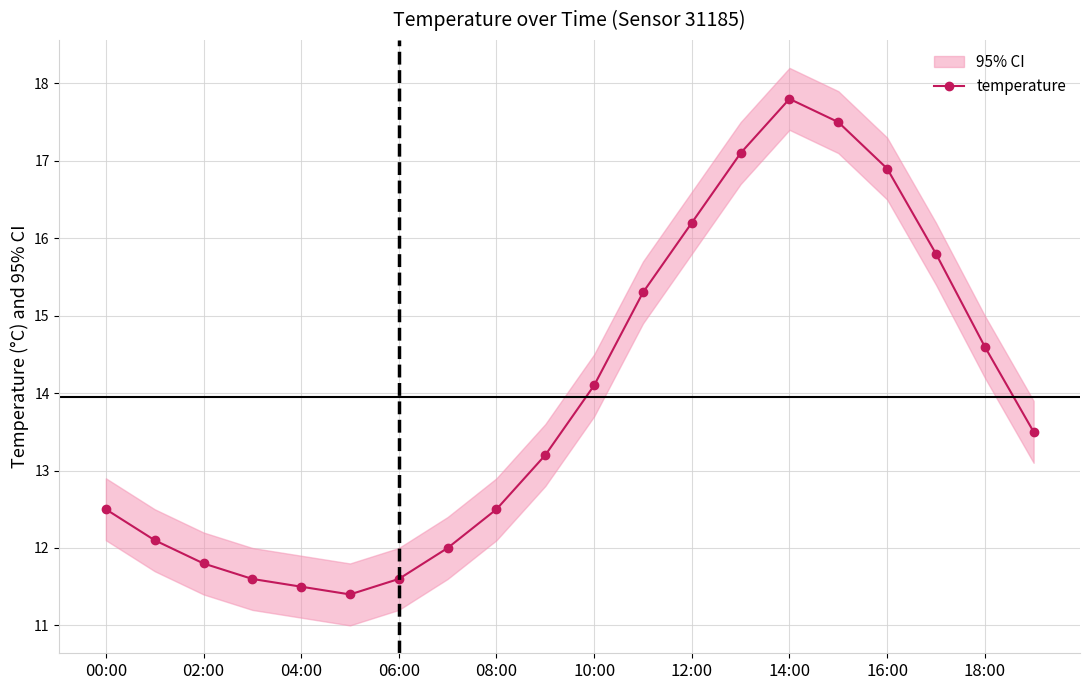

True or false: temperature has more than 0 points higher than both neighbors.

True